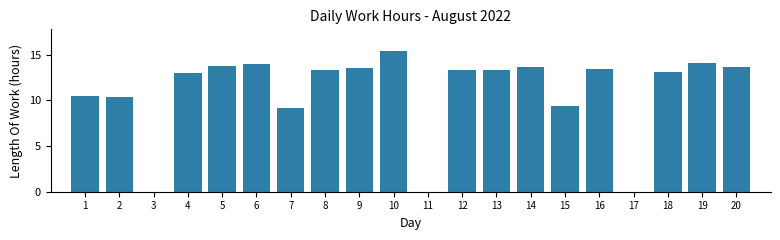

What is the change in value from 16 to 19?

+0.7